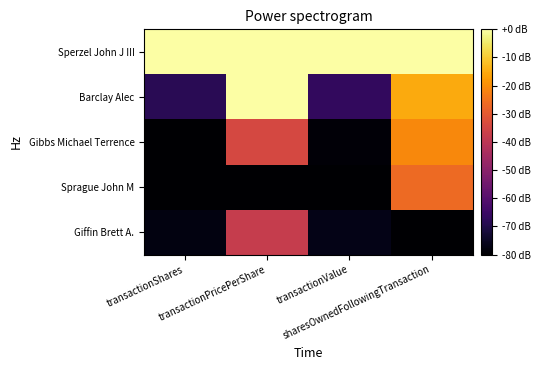

Count the number of data series in this chart.

5